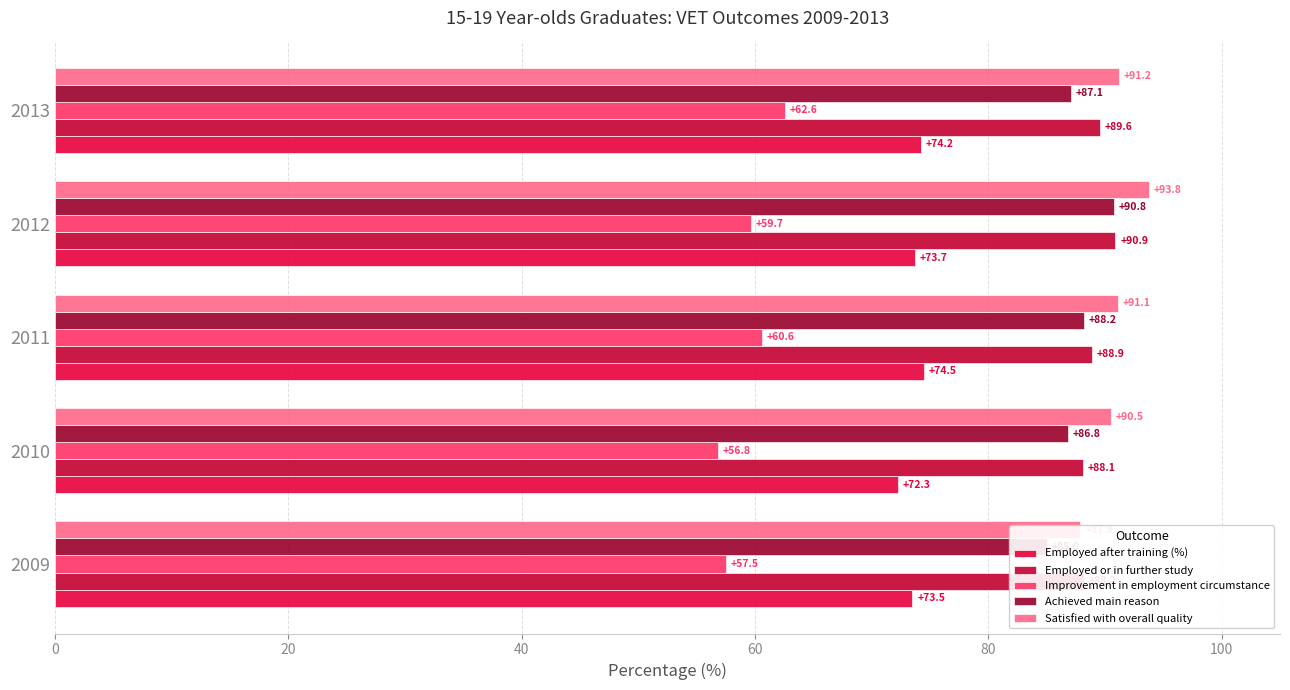

The Employed or in further study series shows 27.8 at 2010. True or false?

False